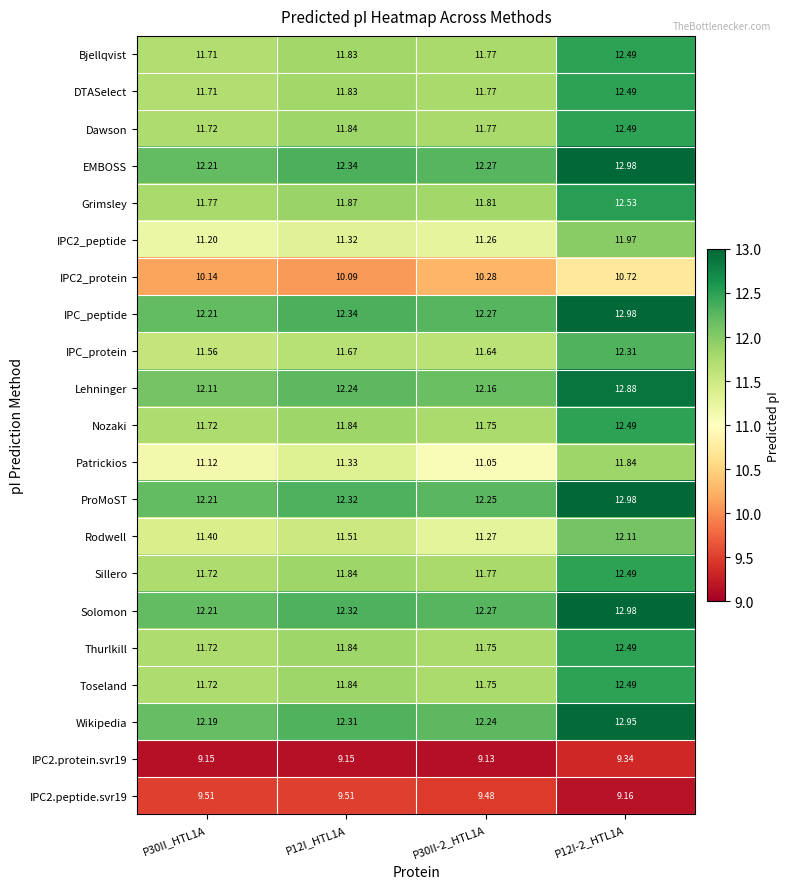

Between P30II_HTL1A and P12I_HTL1A, which series saw the biggest shift?

Patrickios